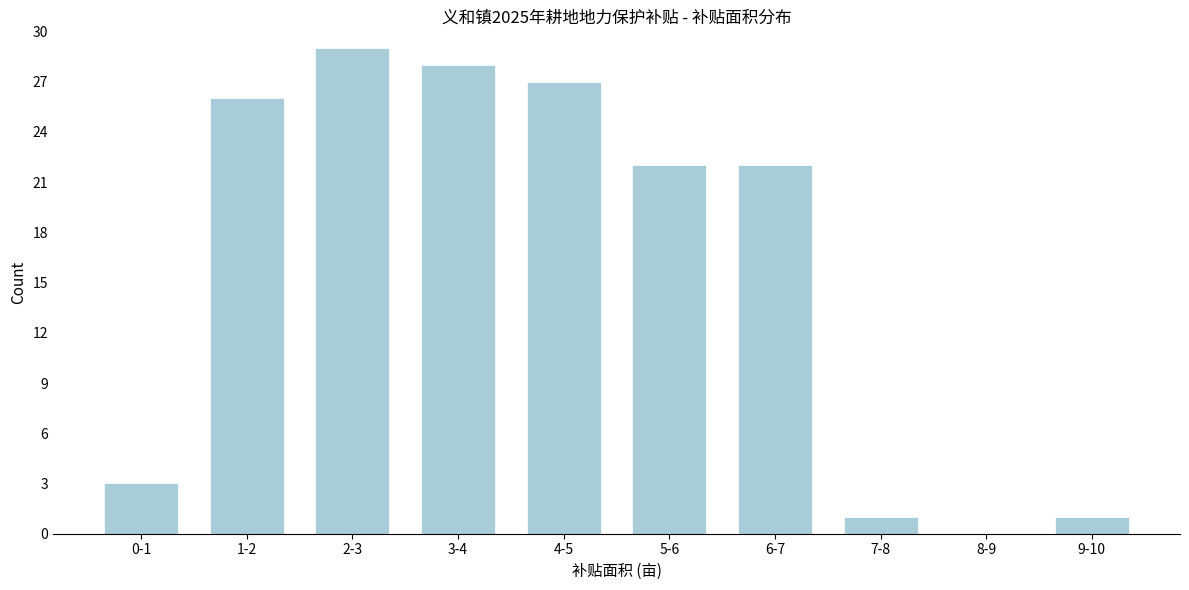

Reading left to right, extract all data points from this chart.

0-1=3	1-2=26	2-3=29	3-4=28	4-5=27	5-6=22	6-7=22	7-8=1	8-9=0	9-10=1